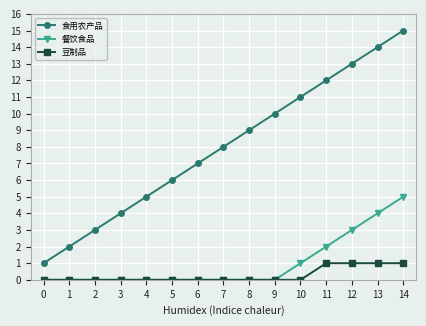

List the labels in order of 食用农产品 value, largest first.

14, 13, 12, 11, 10, 9, 8, 7, 6, 5, 4, 3, 2, 1, 0